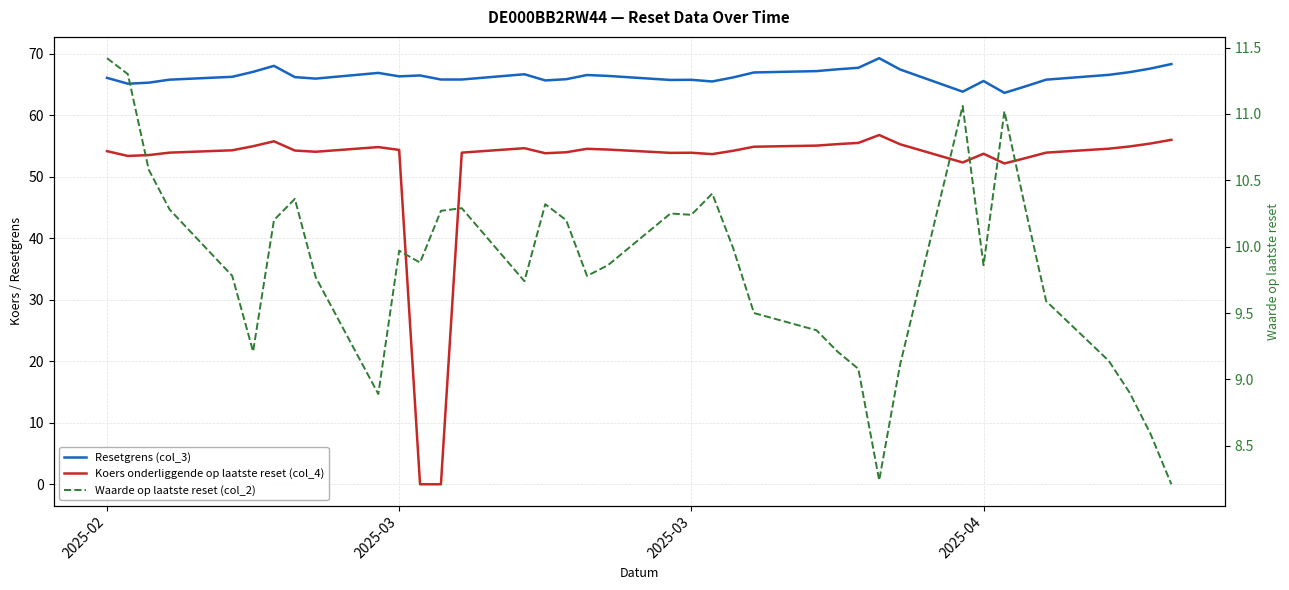

True or false: Waarde op laatste reset (col_2) and Resetgrens (col_3) intersect in this chart.

False